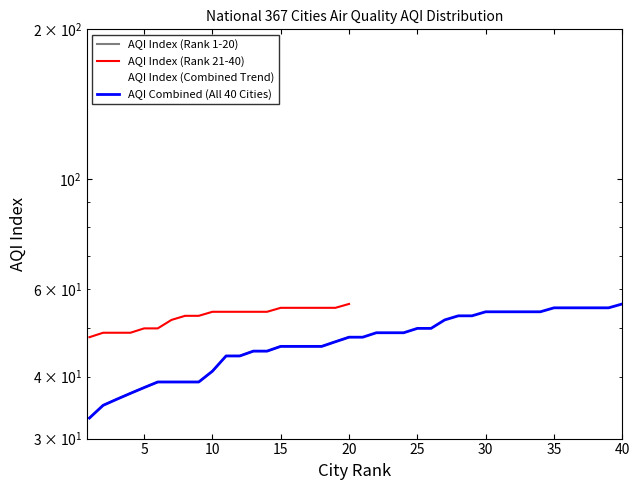

At which label does AQI Index (Rank 1-20) first exceed 44?

13